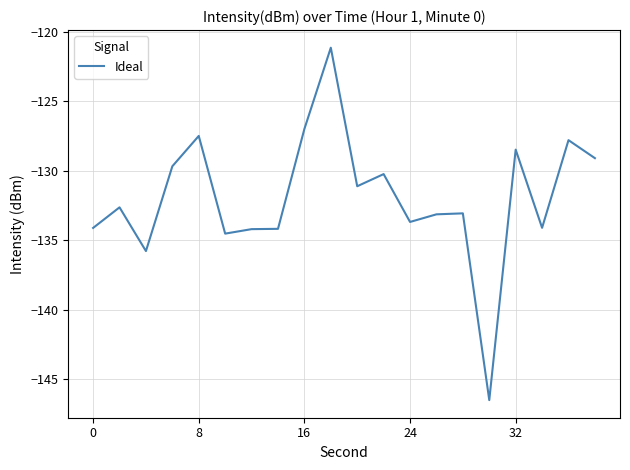

What is the greatest value displayed?

-121.1